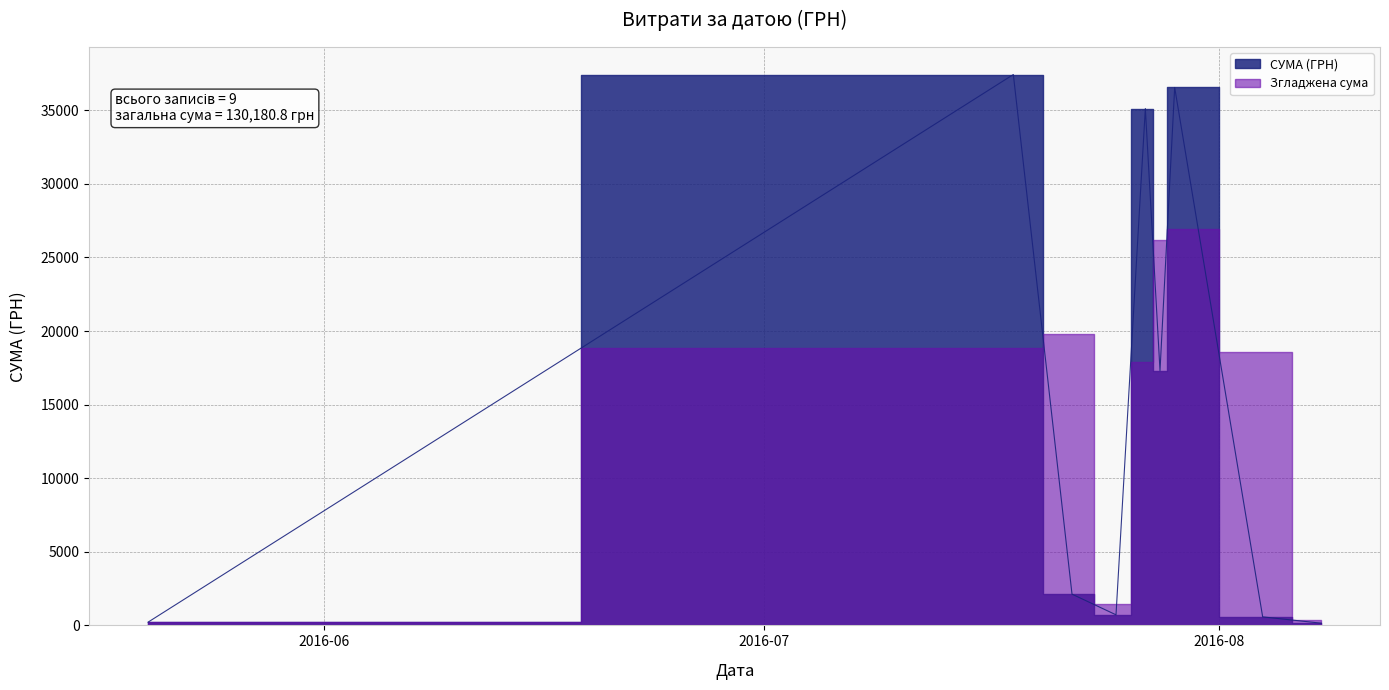

What is the minimum value shown in the chart?

80.0